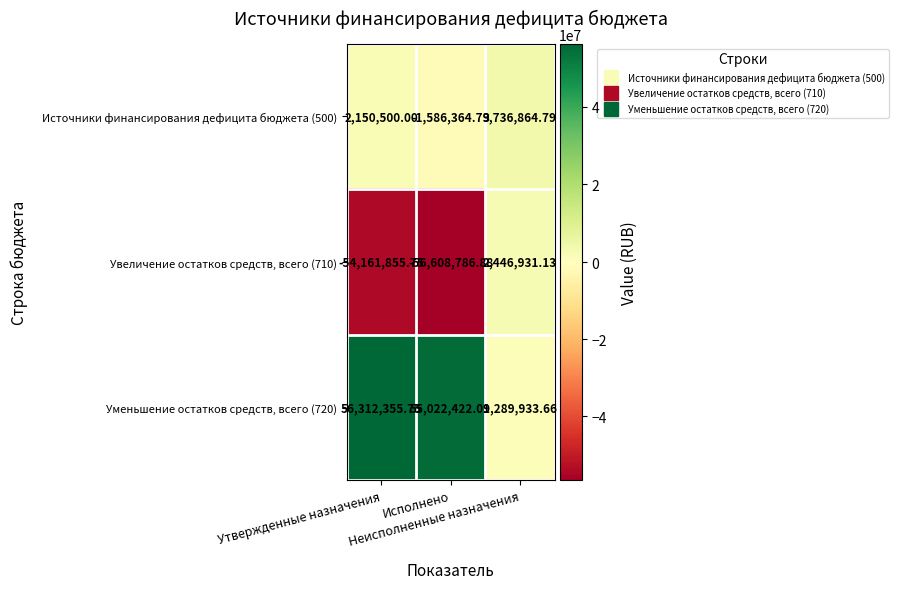

How many data points in Источники финансирования дефицита бюджета (500) are less than 2150500?

1